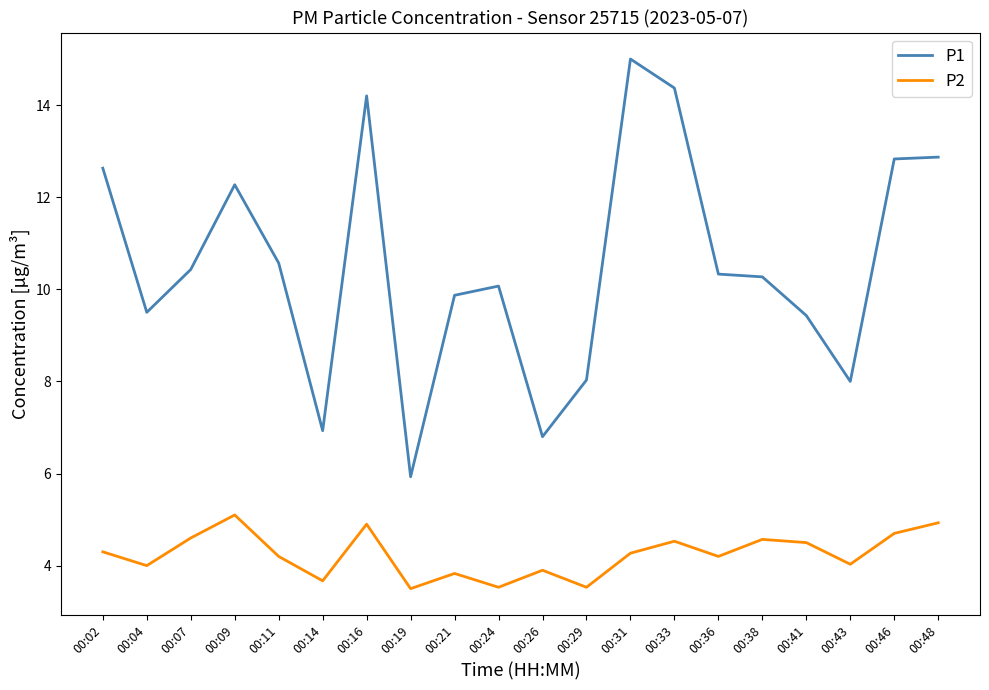

True or false: P1 has a value of 12.9 at 00:48.

True